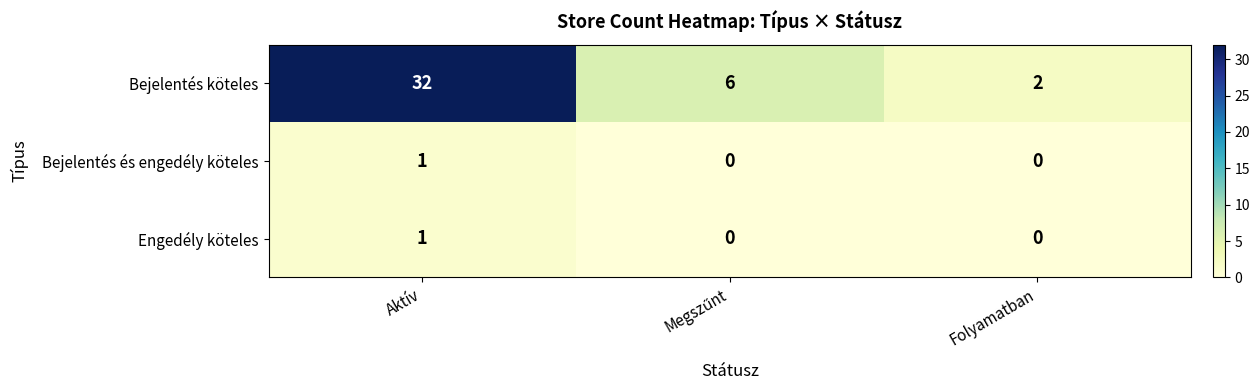

Which series has the largest total across all categories?

Bejelentés köteles